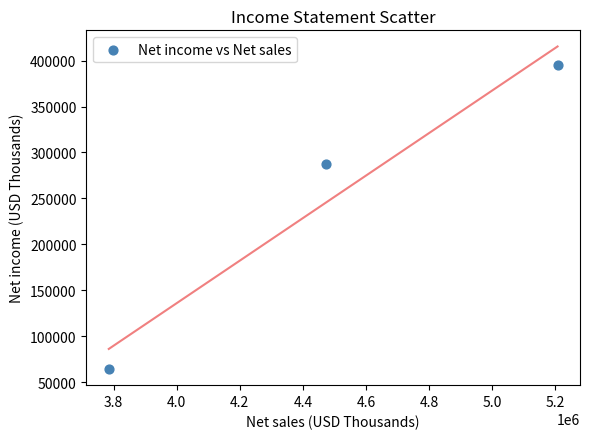

What Y value in the scatter plot is closest to 229584?

287739